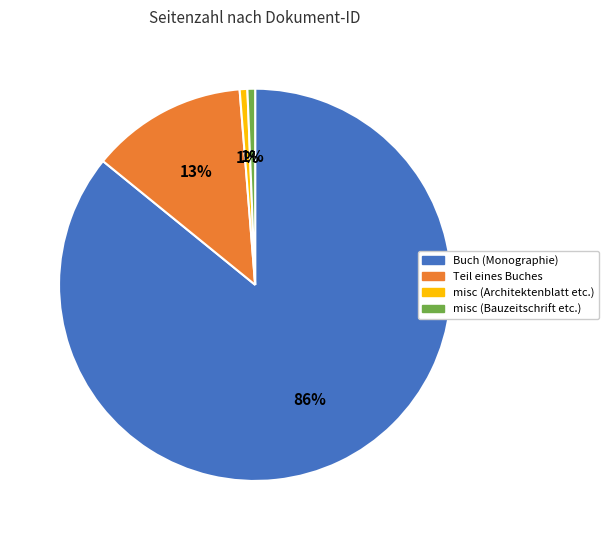

Is there any slice that represents more than half of the pie?

Yes